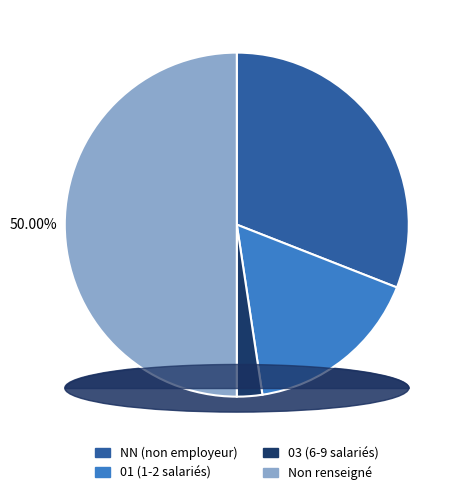

To the nearest percent, what is the combined percentage of  and 01?

49%